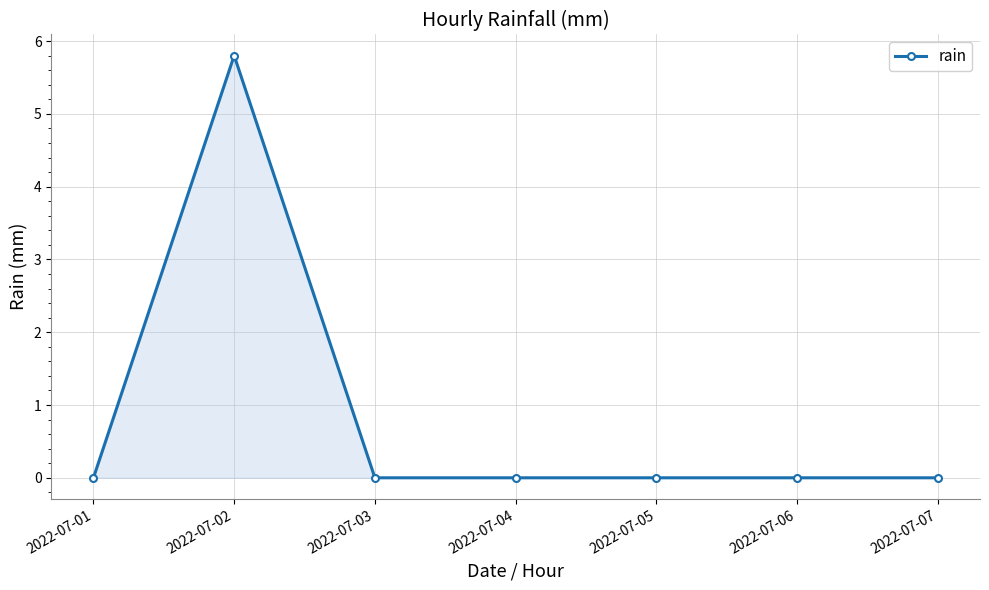

Where is the first local maximum?

2022-07-02